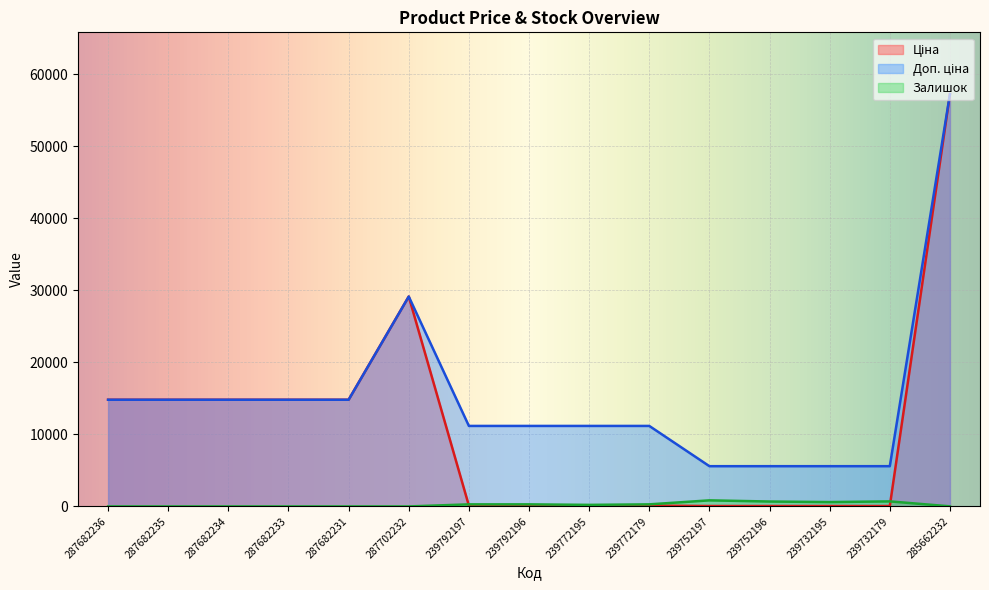

Which has a higher value, 239792196 or 239752197?

239792196